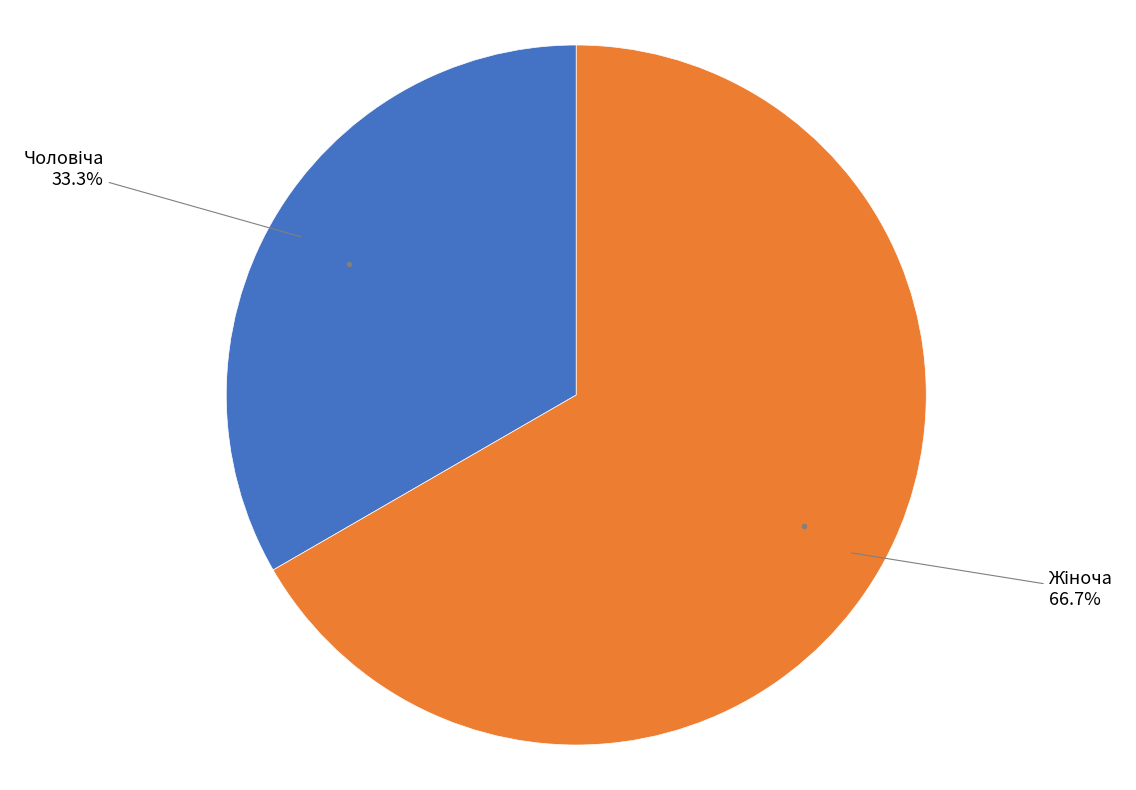

Is there any slice that represents more than half of the pie?

Yes